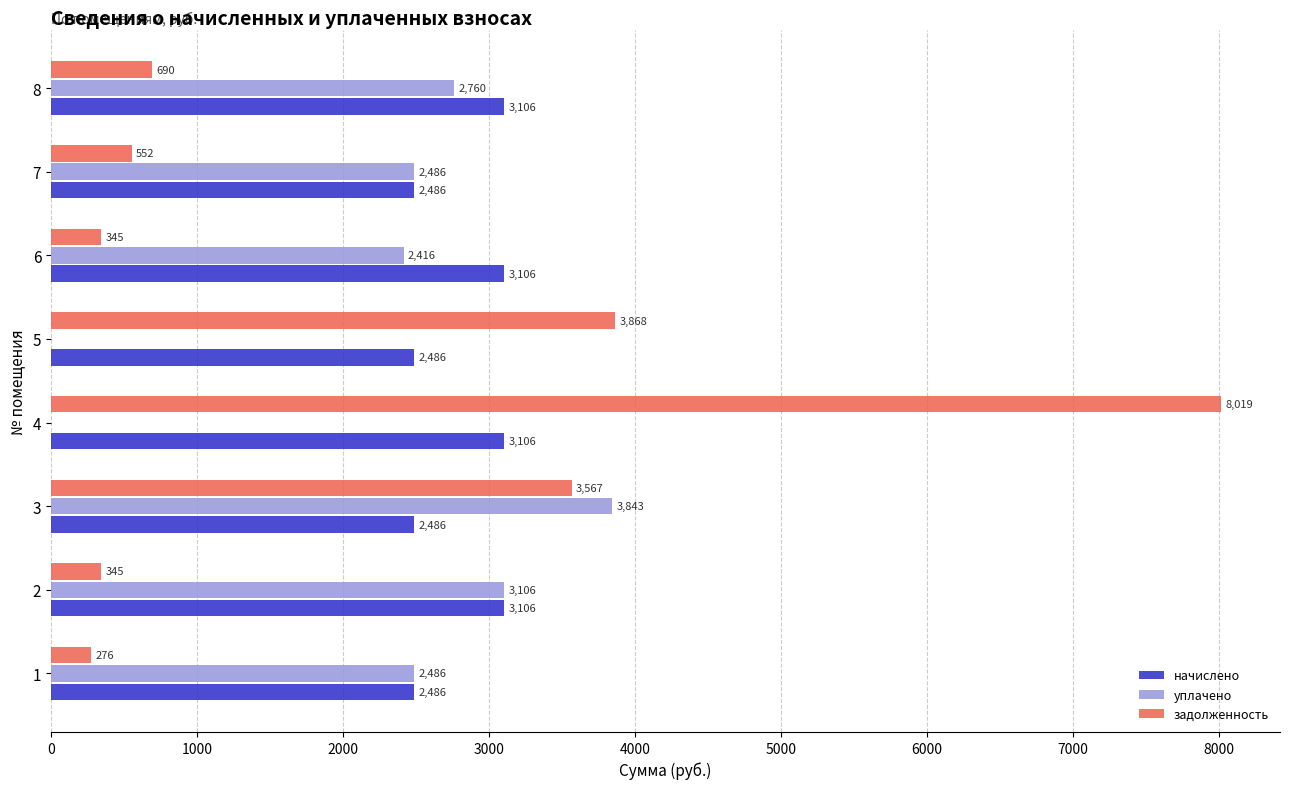

True or false: уплачено has a value of 2760.4 at 8.

True